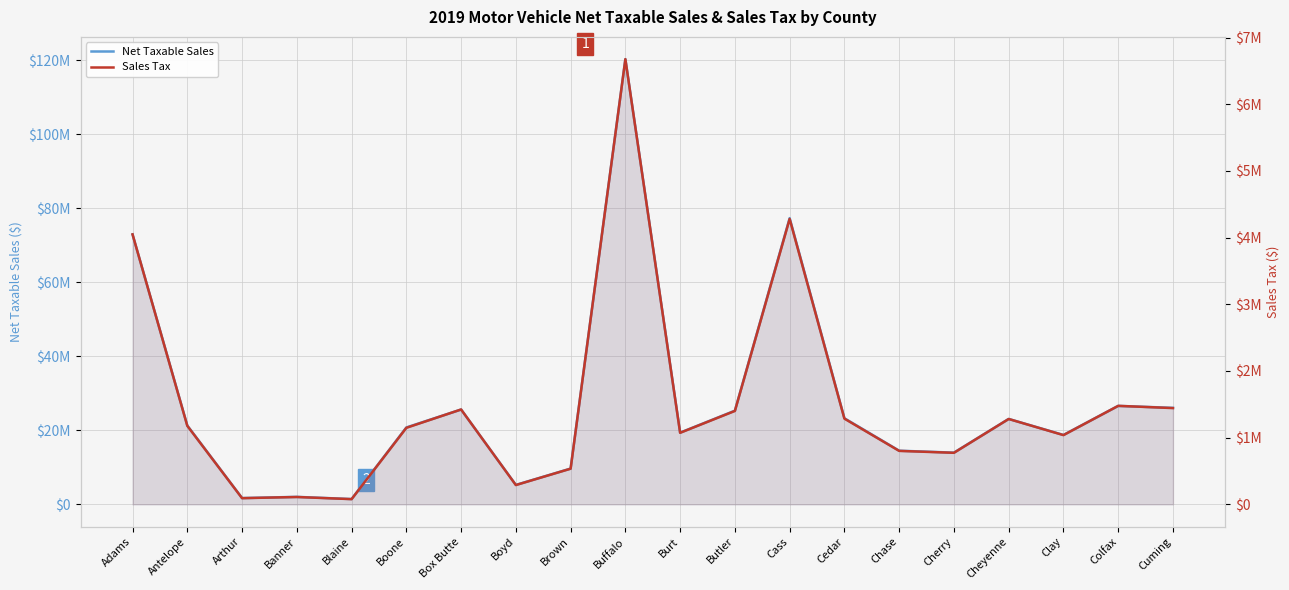

Reading left to right, list all the values displayed in this chart.

Net Taxable Sales: 72941198.0	21300375.0	1697177.0	2024092.0	1435264.0	20780692.0	25626777.0	5252125.0	9664951.0	120318898.0	19376900.0	25315985.0	77351152.0	23268287.0	14500177.0	13977647.0	23079601.0	18757484.0	26608403.0	26080958.0
Sales Tax: 4048531.2	1177399.4	92880.5	110280.5	78332.1	1147740.7	1422913.4	289570.5	534924.8	6676206.0	1073300.6	1401158.2	4280250.8	1285500.2	801755.0	773105.7	1280372.9	1038490.9	1477181.5	1443659.0